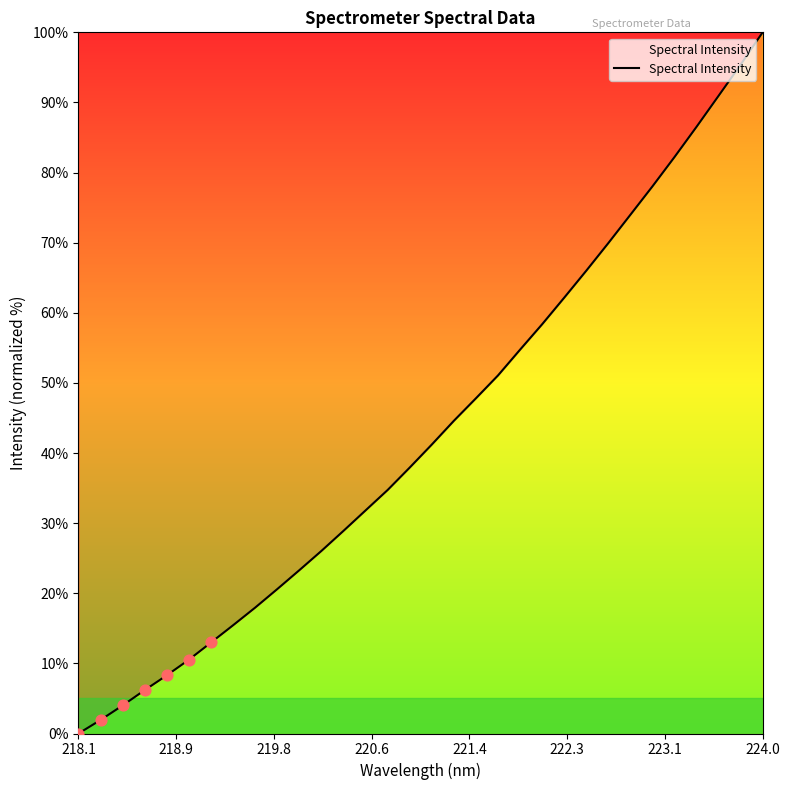

What is the difference between the maximum and minimum values?

100.0